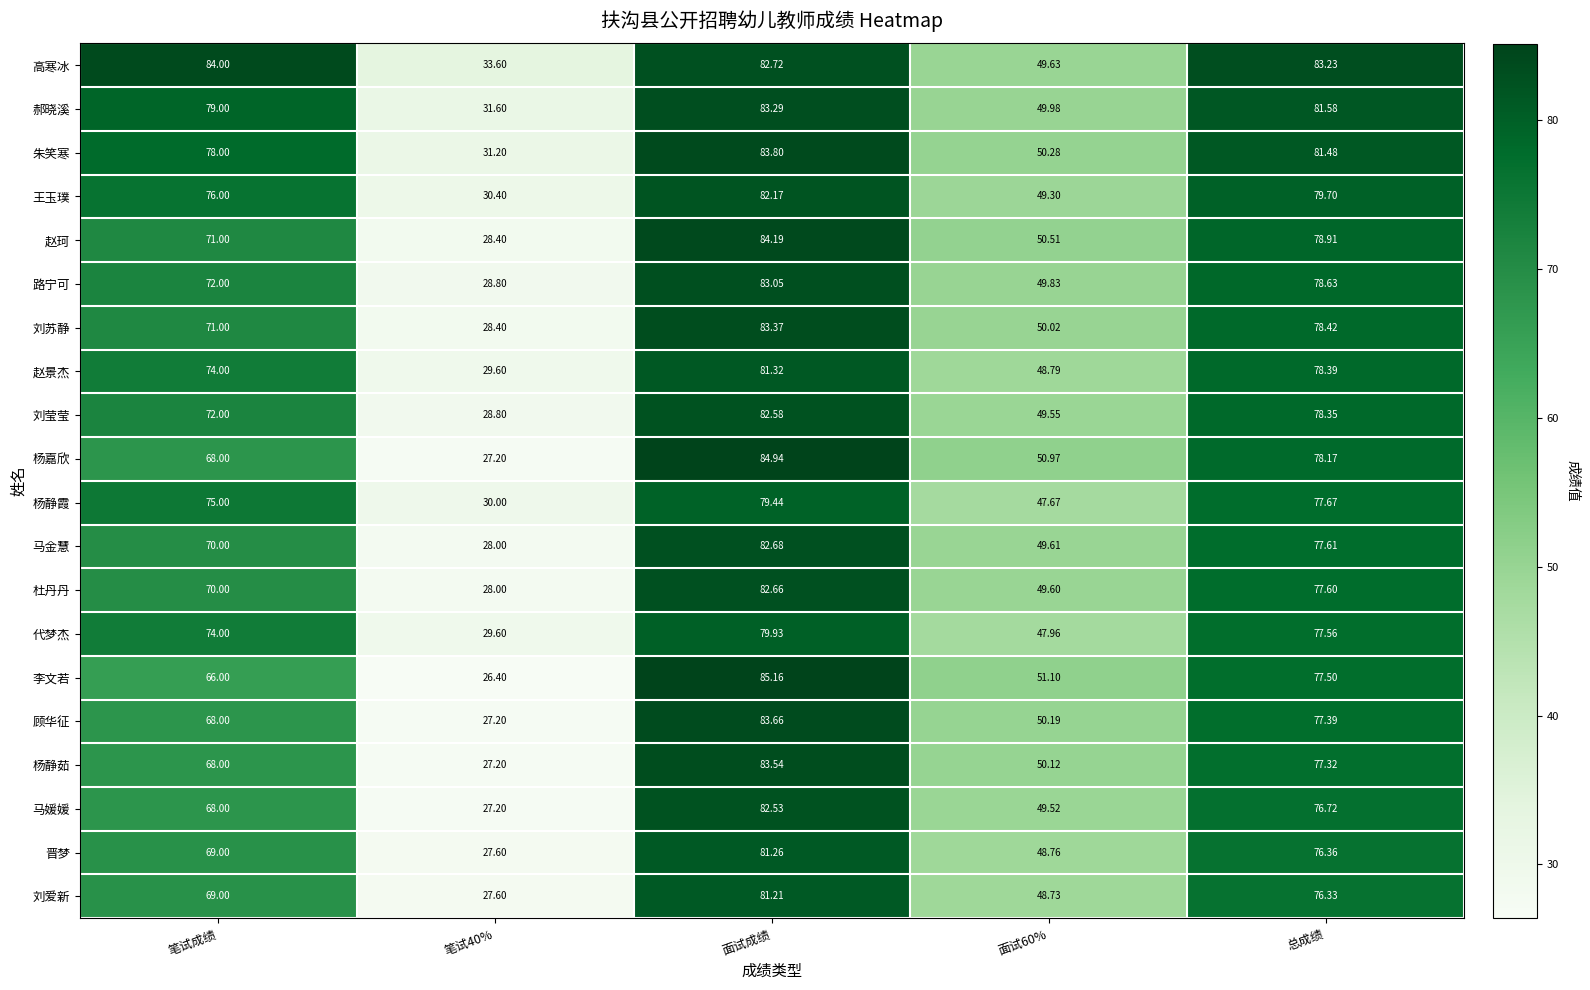

At which category does the chart reach its peak across all series?

面试成绩